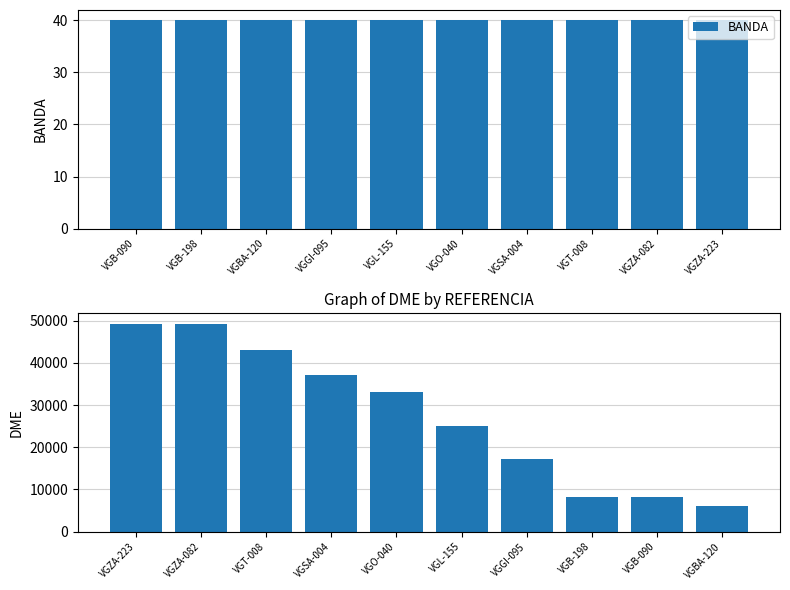

At VGT-008, list the series in order from smallest to largest.

BANDA, DME